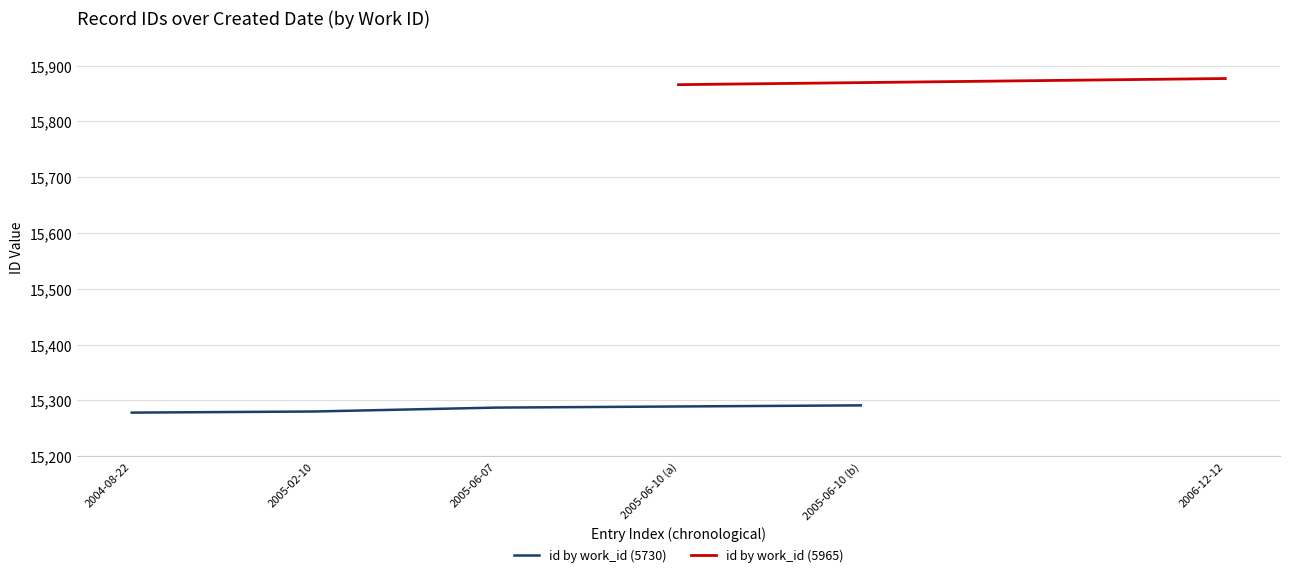

What is the change in value from 2005-06-10 (a) to 2005-06-10 (b)?

+2